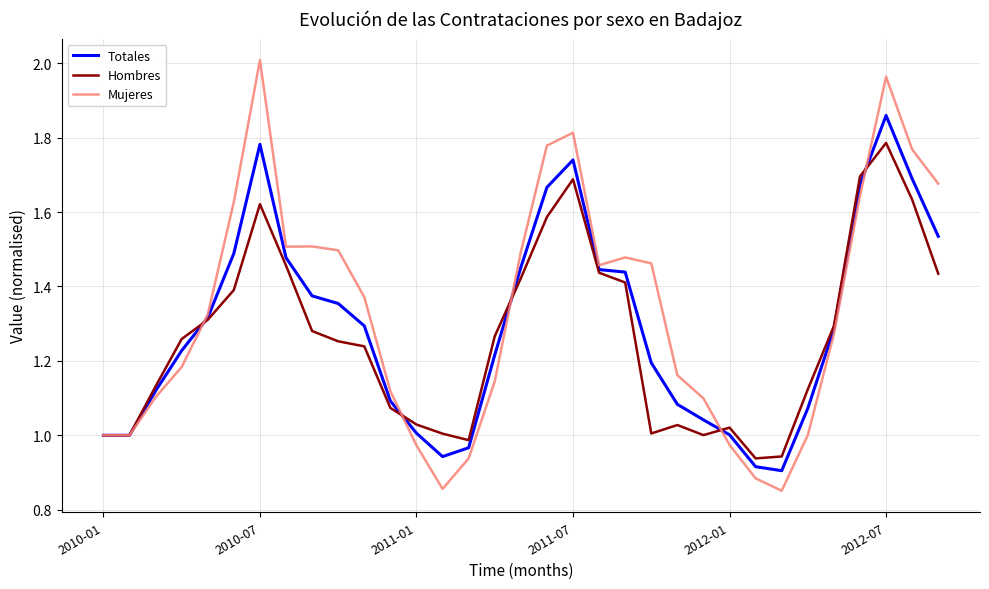

Which series has the widest spread of values?

Mujeres